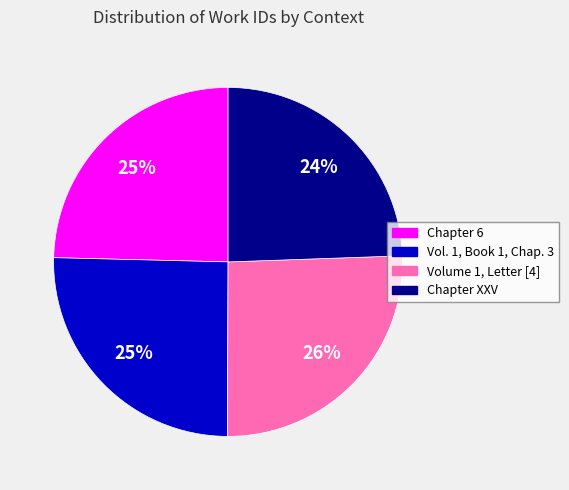

Approximately how many times larger is the value at Chapter XXV compared to Vol. 1, Book 1, Chap. 3?

1.0